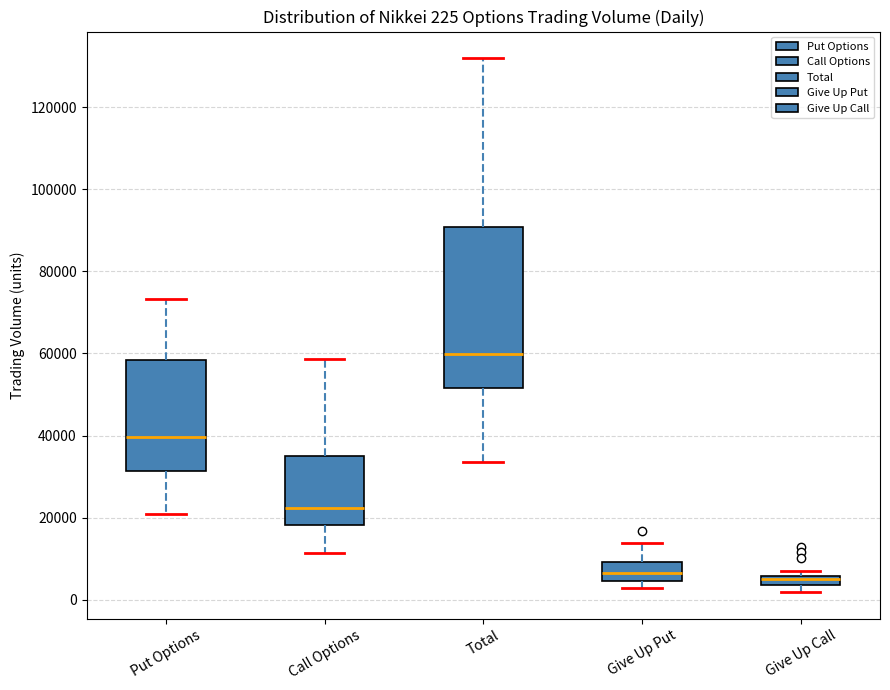

Which box's median line is the highest?

Total